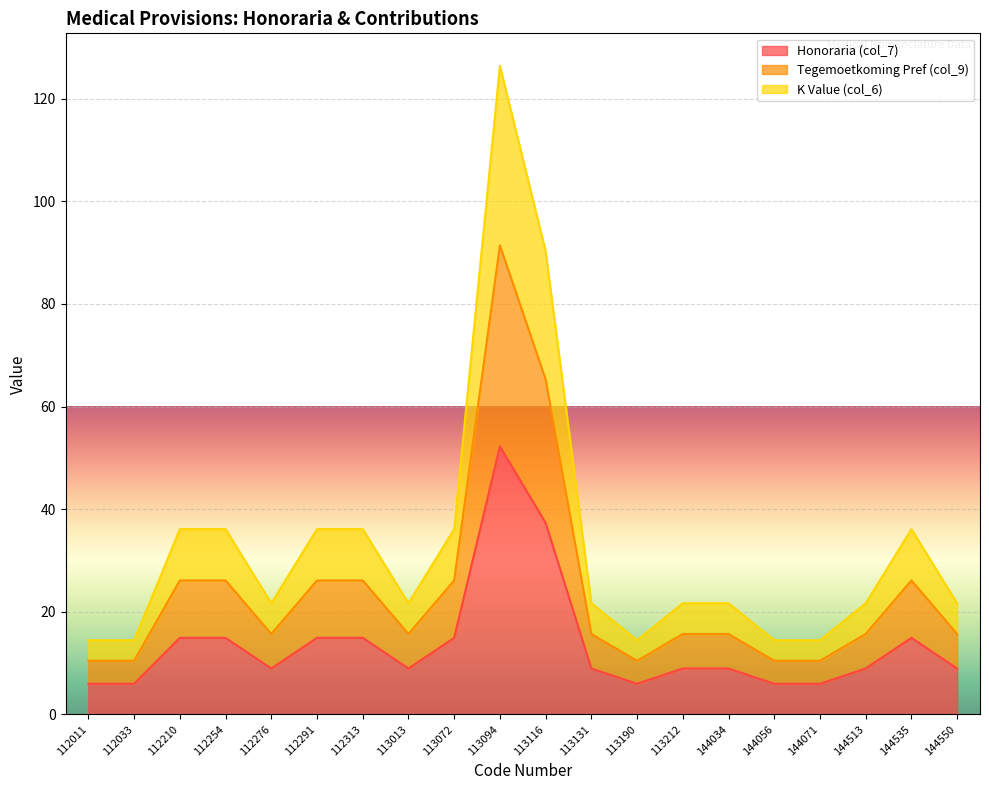

Which series changed the most between 112291 and 113013?

K Value (col_6)